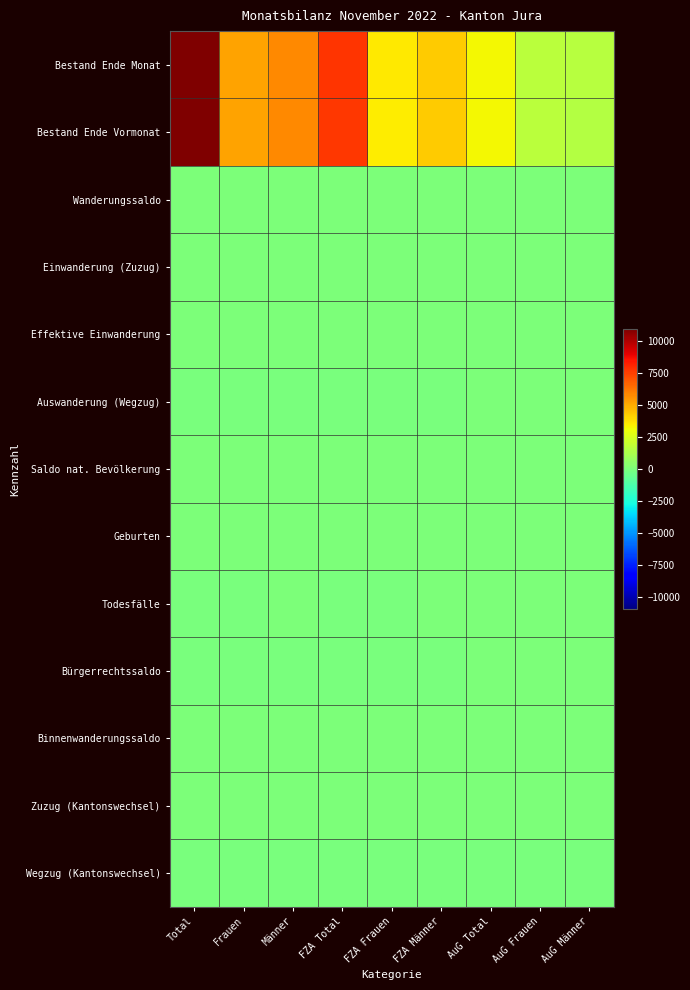

Rank the series at AuG Total from highest to lowest value.

Bestand Ende Monat, Bestand Ende Vormonat, Wanderungssaldo, Einwanderung (Zuzug), Effektive Einwanderung, Saldo nat. Bevölkerung, Geburten, Zuzug (Kantonswechsel), Auswanderung (Wegzug), Todesfälle, Bürgerrechtssaldo, Binnenwanderungssaldo, Wegzug (Kantonswechsel)